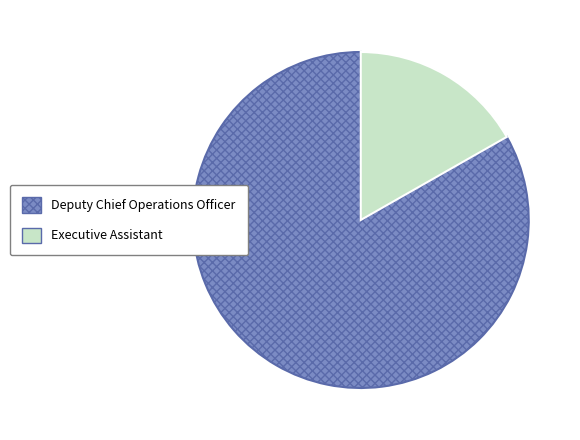

What is the largest slice in the pie chart?

Deputy Chief Operations Officer